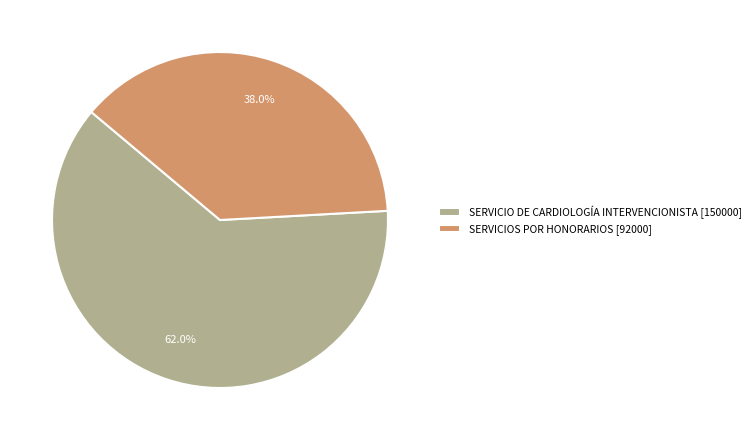

Which category has the biggest portion of the pie?

SERVICIO DE CARDIOLOGÍA INTERVENCIONISTA [150000]